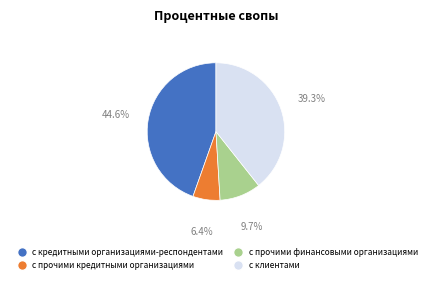

Is the sum of с кредитными организациями-респондентами and с прочими кредитными организациями greater than half?

Yes